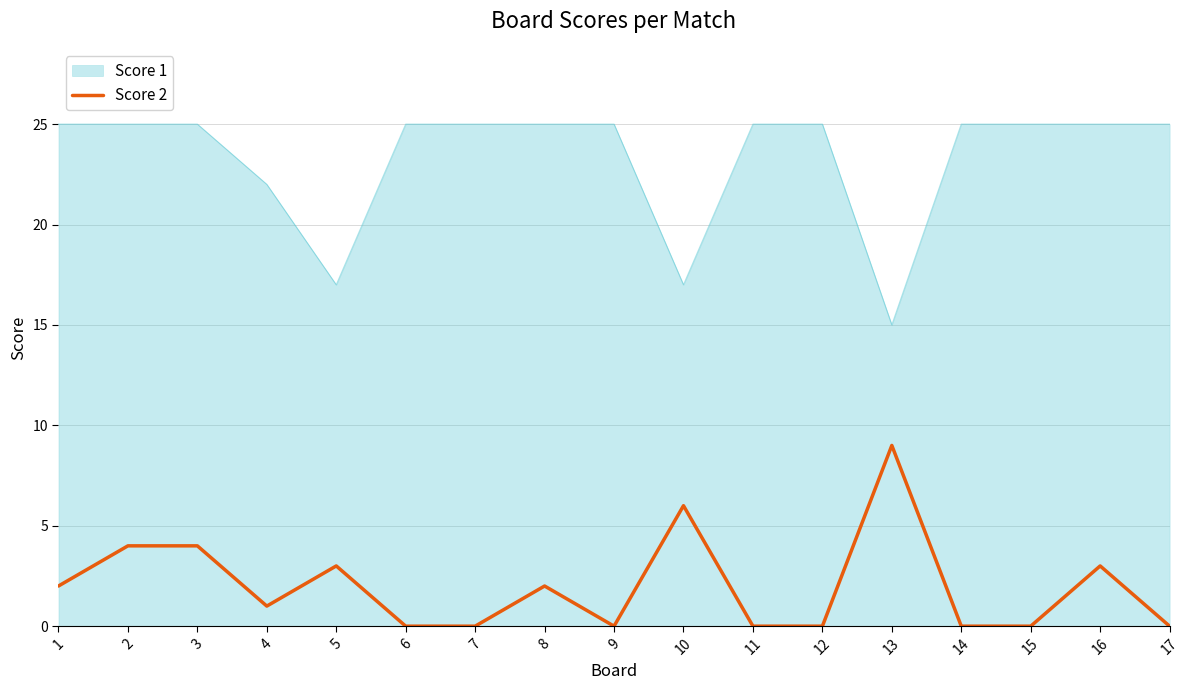

The Score 2 series shows 0 at 4. True or false?

False